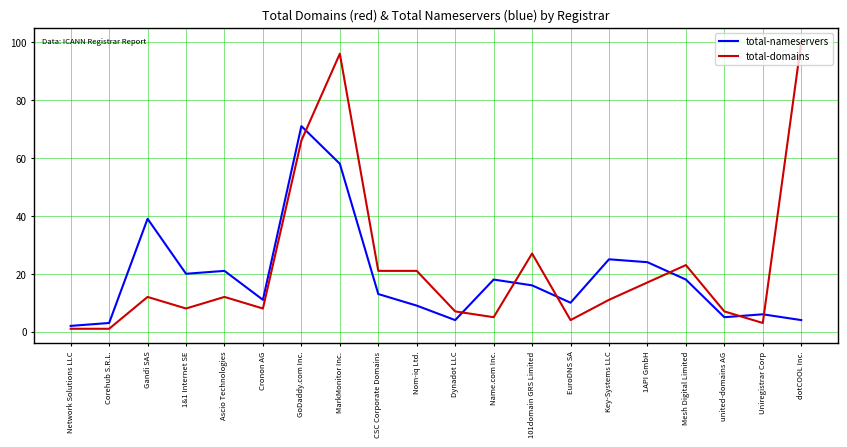

At how many categories does at least one series exceed 22?

8